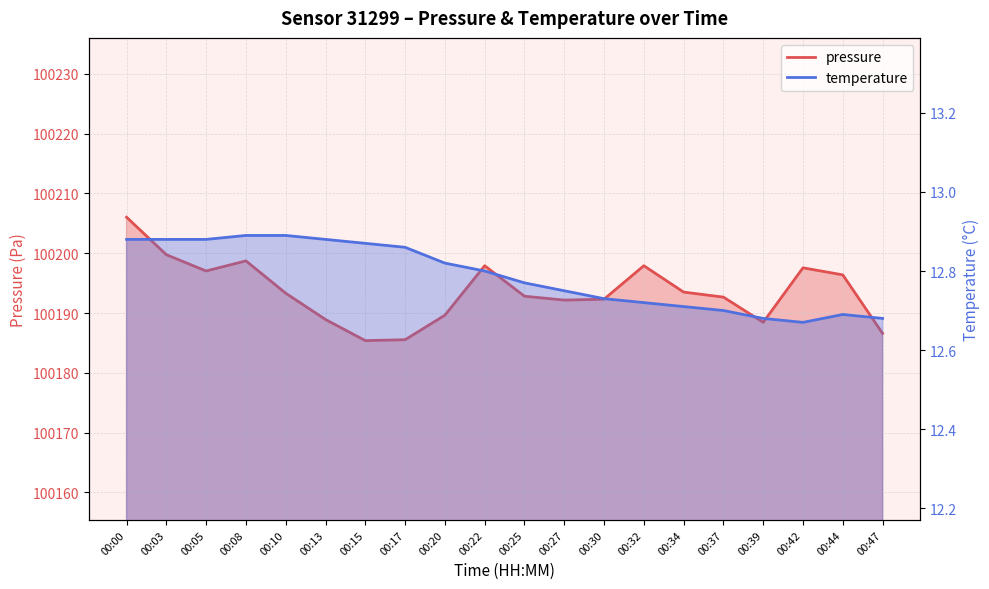

Where is the first local minimum for temperature?

00:42